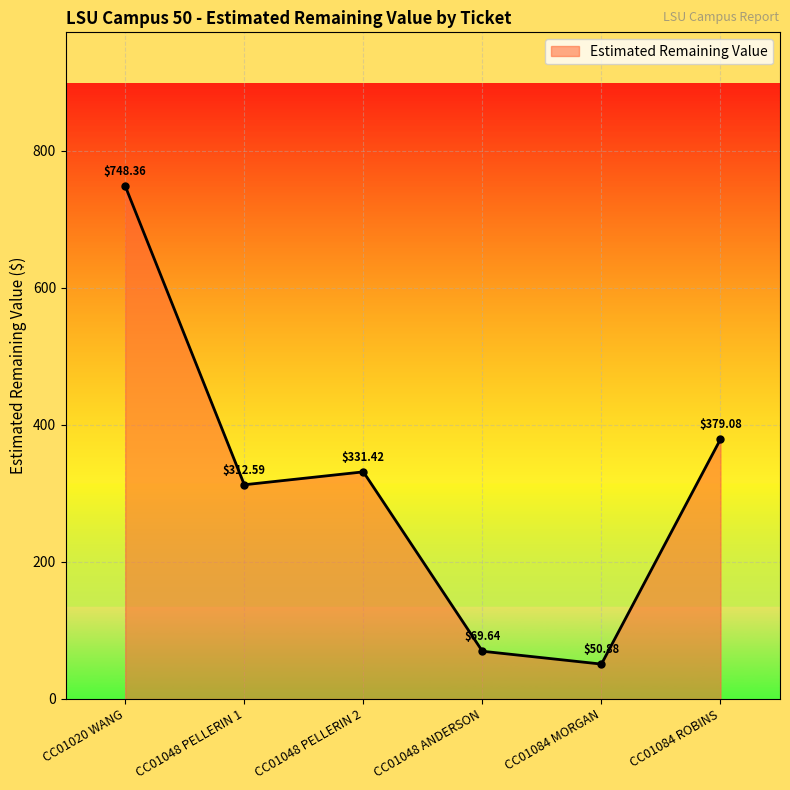

List the labels in order of value, smallest first.

CC01084 MORGAN, CC01048 ANDERSON, CC01048 PELLERIN 1, CC01048 PELLERIN 2, CC01084 ROBINS, CC01020 WANG